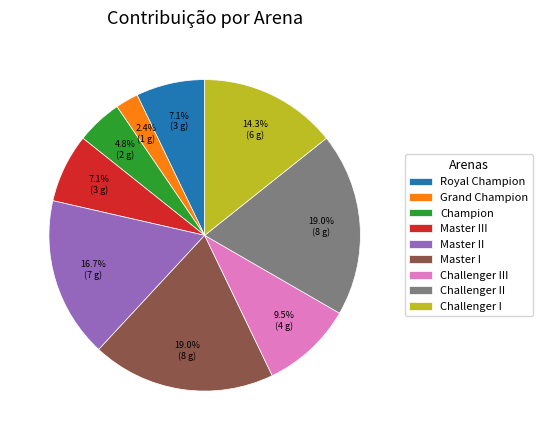

Which slice is the smallest?

Grand Champion